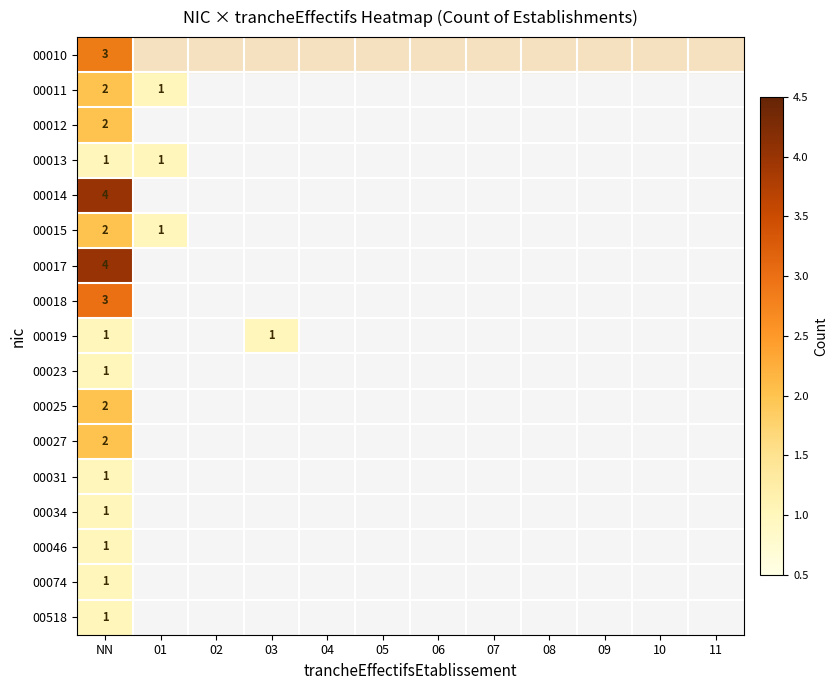

What is the spread (max minus min) of values at NN?

3